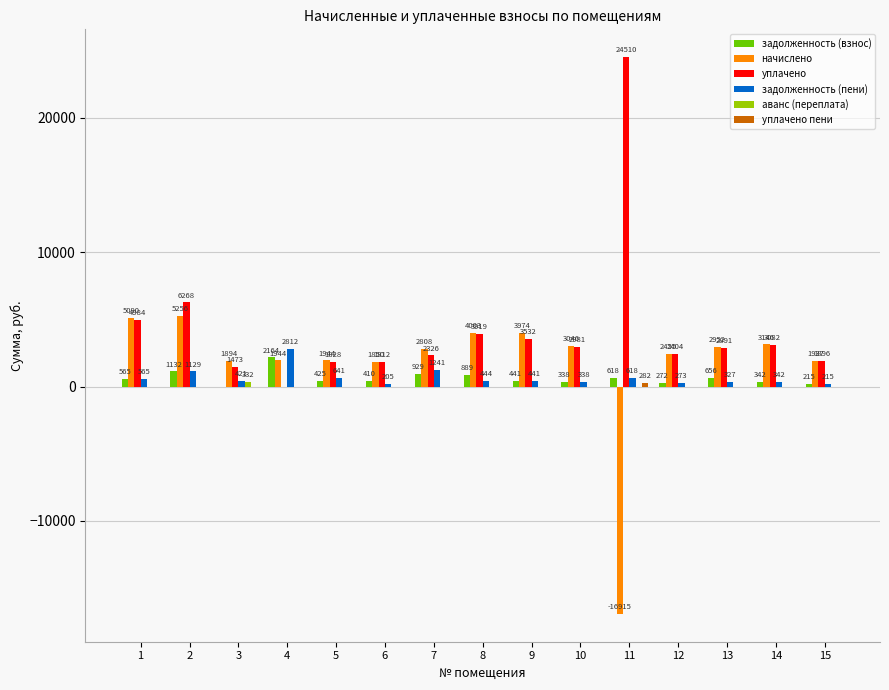

What is the approximate value of уплачено at 2?

6268.0